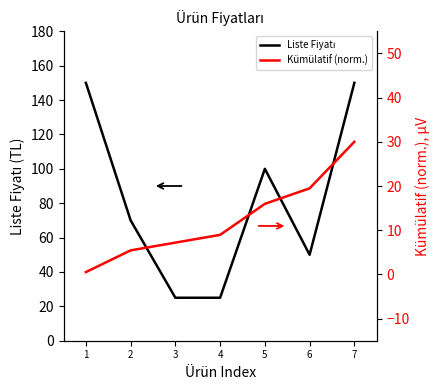

Reading left to right, extract all data points from this chart.

Liste Fiyatı: 1=150.0	2=70.0	3=25.0	4=25.0	5=100.0	6=50.0	7=150.0
Kümülatif (norm.): 1=0.5	2=5.4	3=7.2	4=8.9	5=16.0	6=19.5	7=30.0